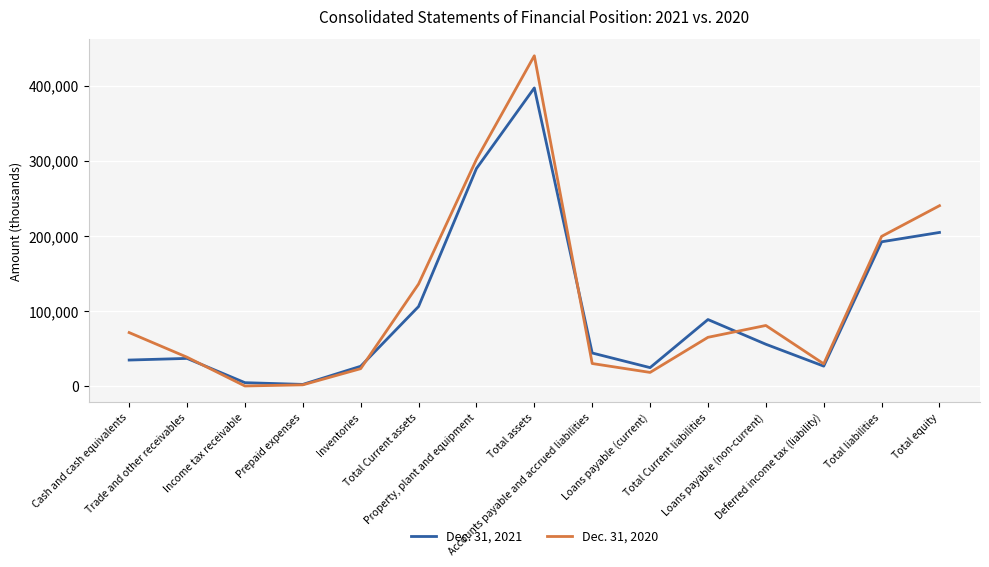

List the series in order of their overall mean, lowest first.

Dec. 31, 2021, Dec. 31, 2020